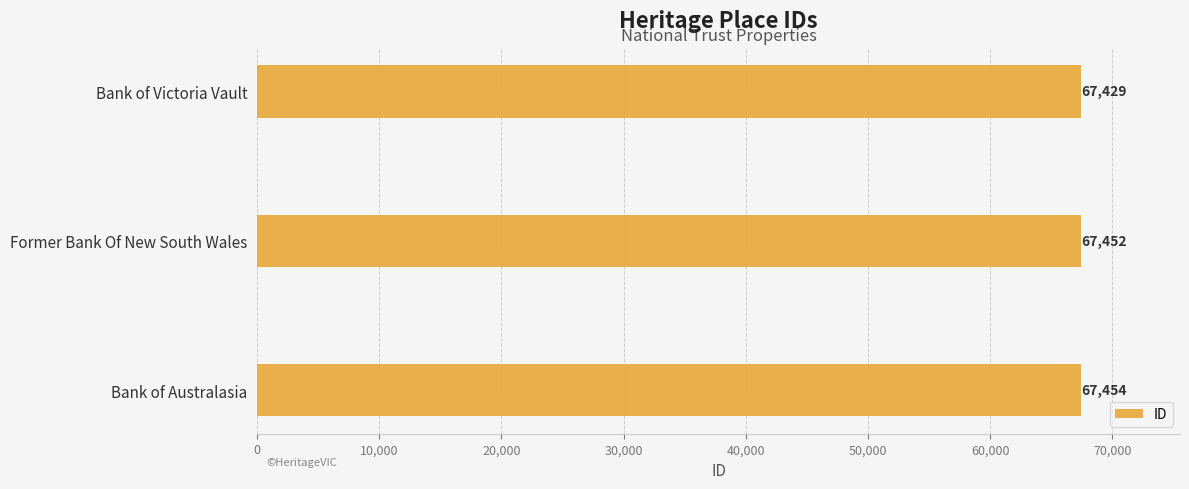

Reading top to bottom, list all the values displayed in this chart.

Bank of Victoria Vault=67429	Former Bank Of New South Wales=67452	Bank of Australasia=67454